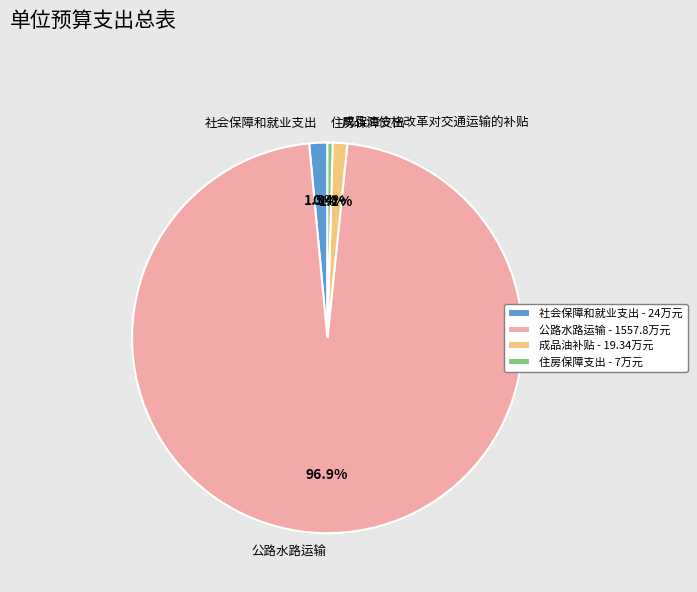

True or false: 社会保障和就业支出 accounts for 9% of the total.

False